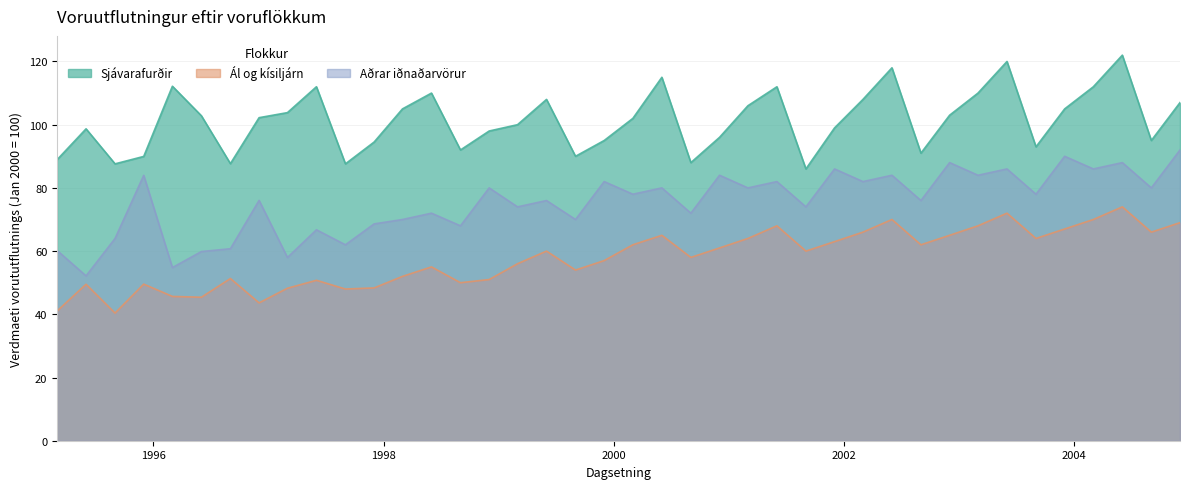

What is the maximum value for Al og kisiljarn?

74.0